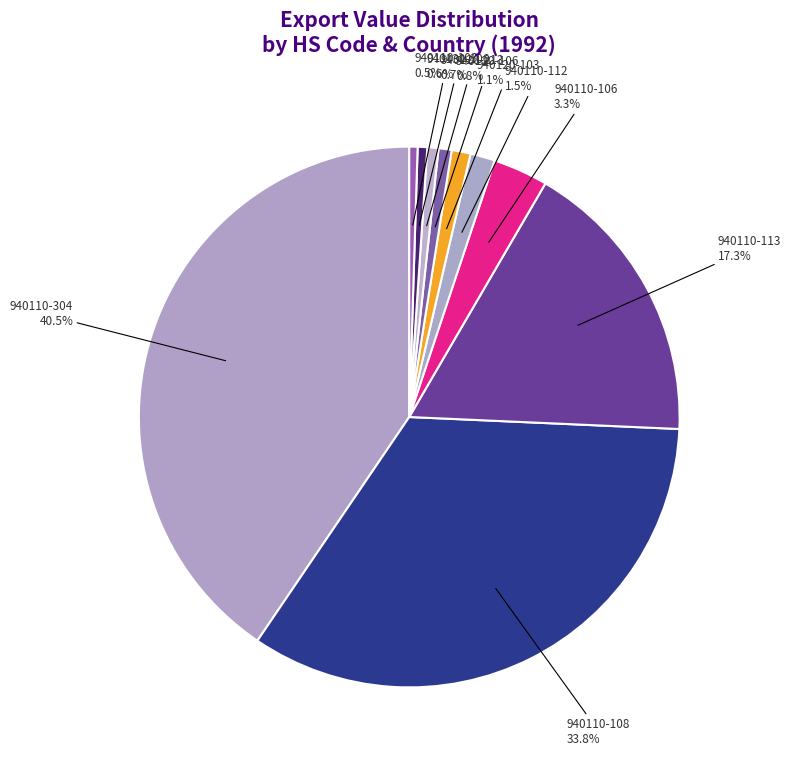

Count the number of slices in the pie.

10